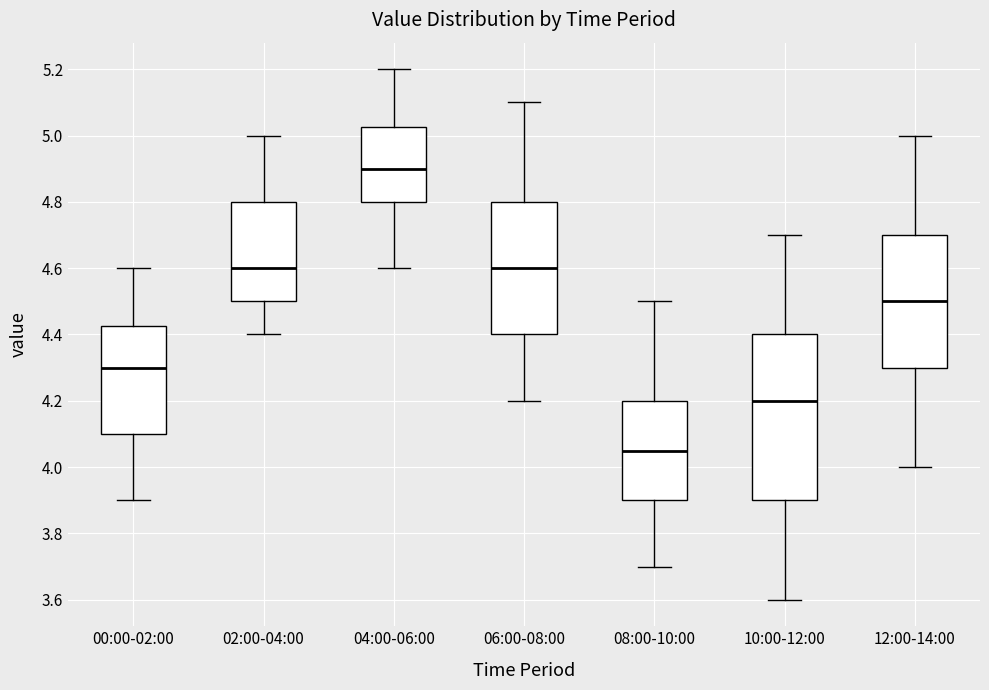

Reading left to right, read every box against the y-axis: the position of its median line, the range the box covers, and the ends of its whiskers. The values are not printed on the chart, so give them approximately, as read against the axis.

00:00-02:00: median 4.30, box 4.10 to 4.42, whiskers 3.90 to 4.60
02:00-04:00: median 4.60, box 4.50 to 4.80, whiskers 4.40 to 5.00
04:00-06:00: median 4.90, box 4.80 to 5.02, whiskers 4.60 to 5.20
06:00-08:00: median 4.60, box 4.40 to 4.80, whiskers 4.20 to 5.10
08:00-10:00: median 4.06, box 3.90 to 4.20, whiskers 3.70 to 4.50
10:00-12:00: median 4.20, box 3.90 to 4.40, whiskers 3.60 to 4.70
12:00-14:00: median 4.50, box 4.30 to 4.70, whiskers 4.00 to 5.00